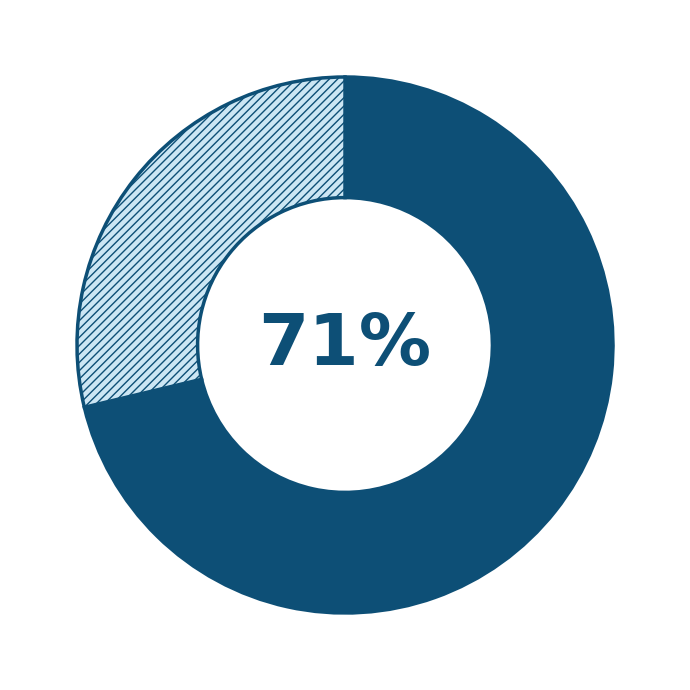

Count the number of slices in the pie.

2